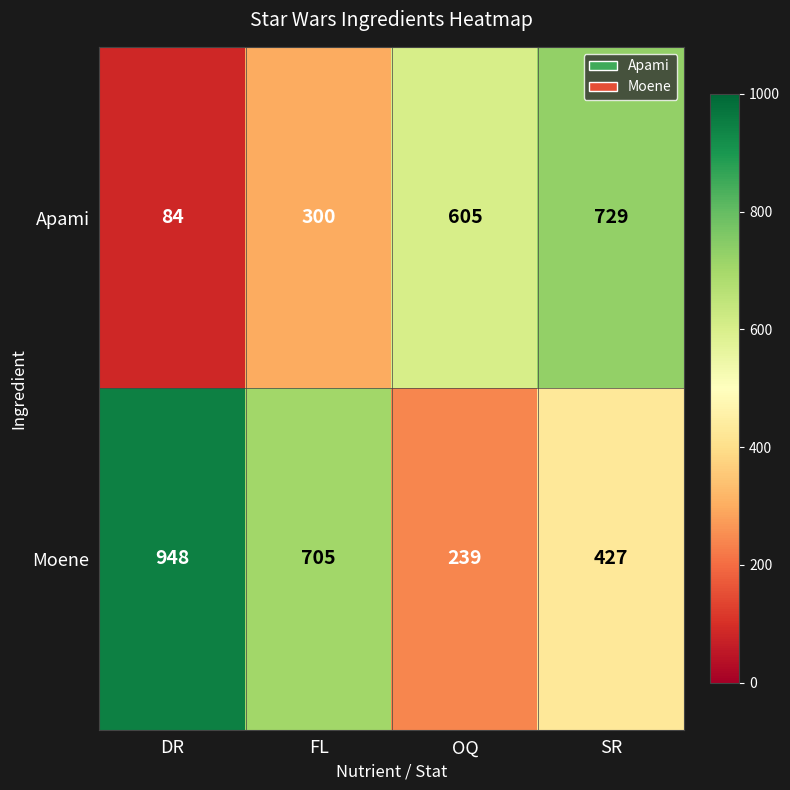

Reading left to right, transcribe all the data shown in this chart.

Apami: 84	300	605	729
Moene: 948	705	239	427